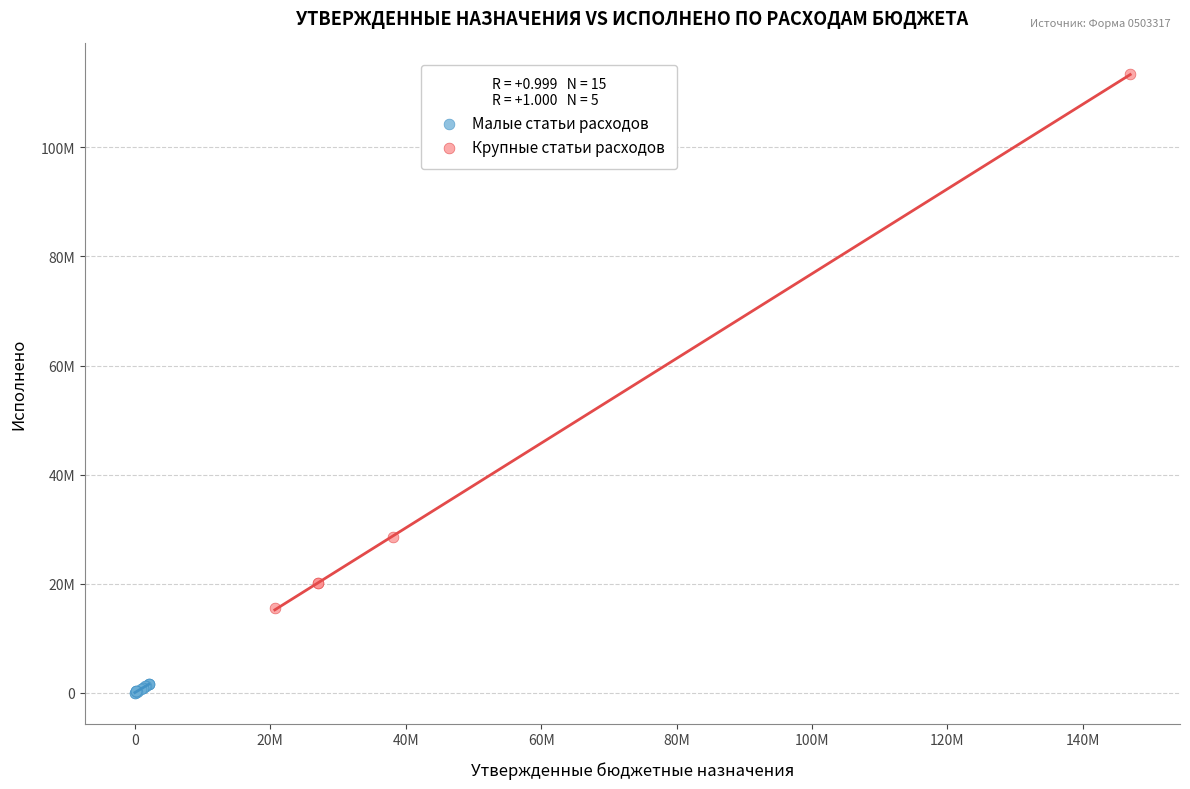

Which series reaches the maximum Y coordinate?

Крупные статьи расходов